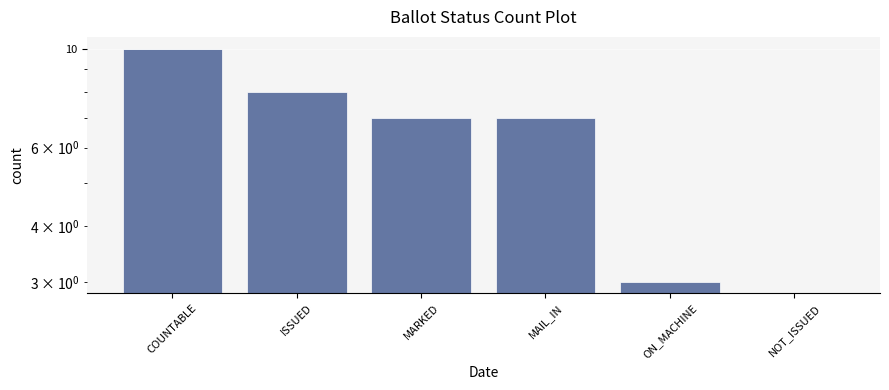

What is the label of the 1st bar from the left?

COUNTABLE